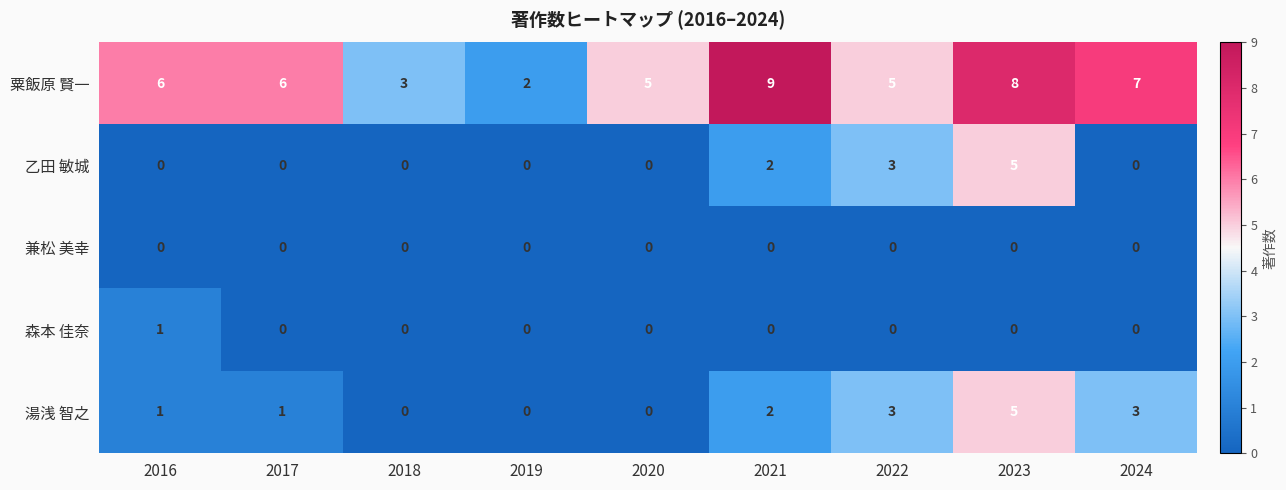

At which category does the chart reach its peak across all series?

2021